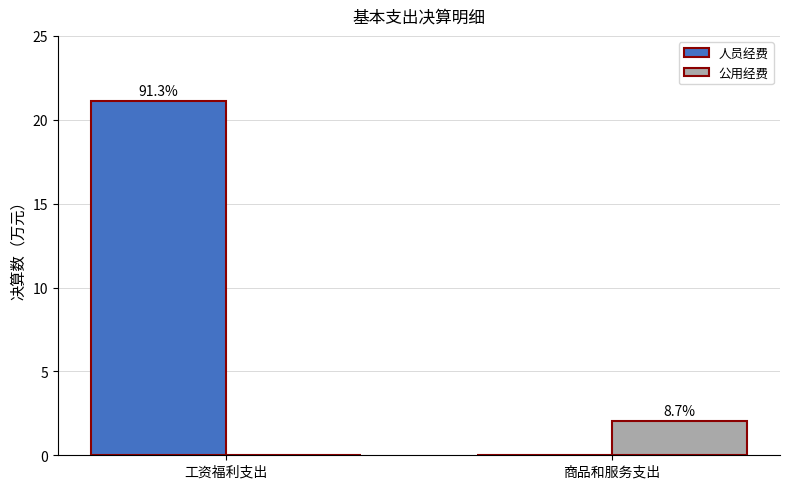

What is the difference between the 人员经费 values at 工资福利支出 and 商品和服务支出?

21.1